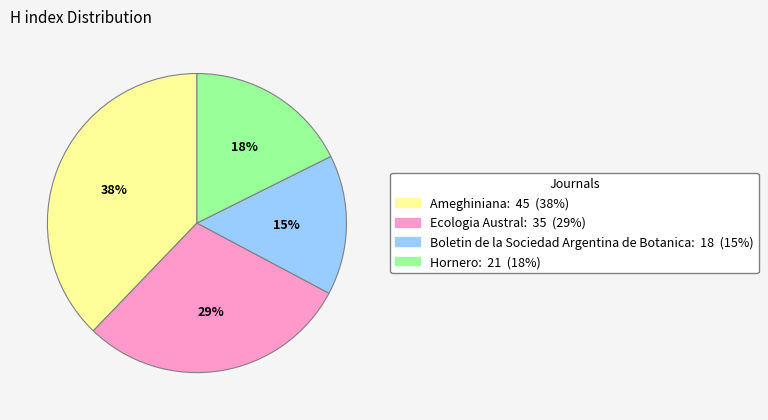

To the nearest percent, what portion does Hornero represent?

18%